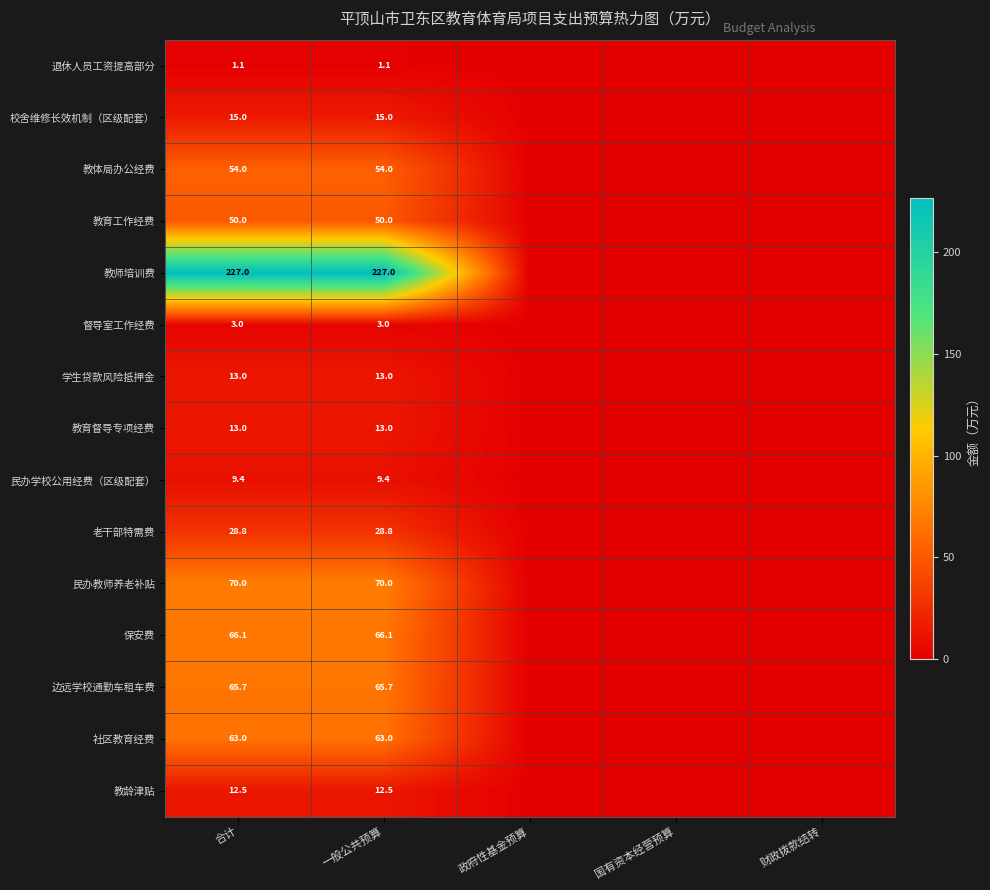

What is the total value across all series at 合计?

691.6